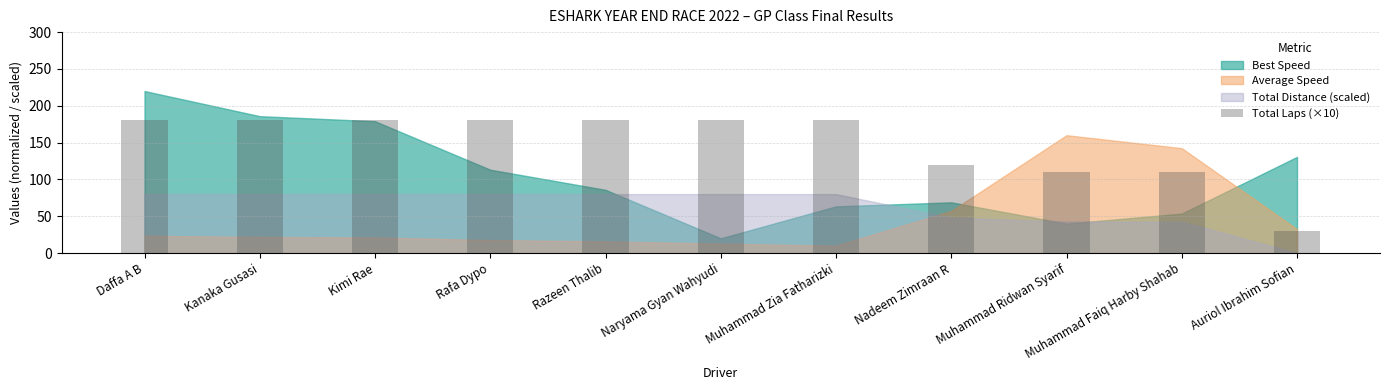

What is the value of the 10th bar from the left?

110